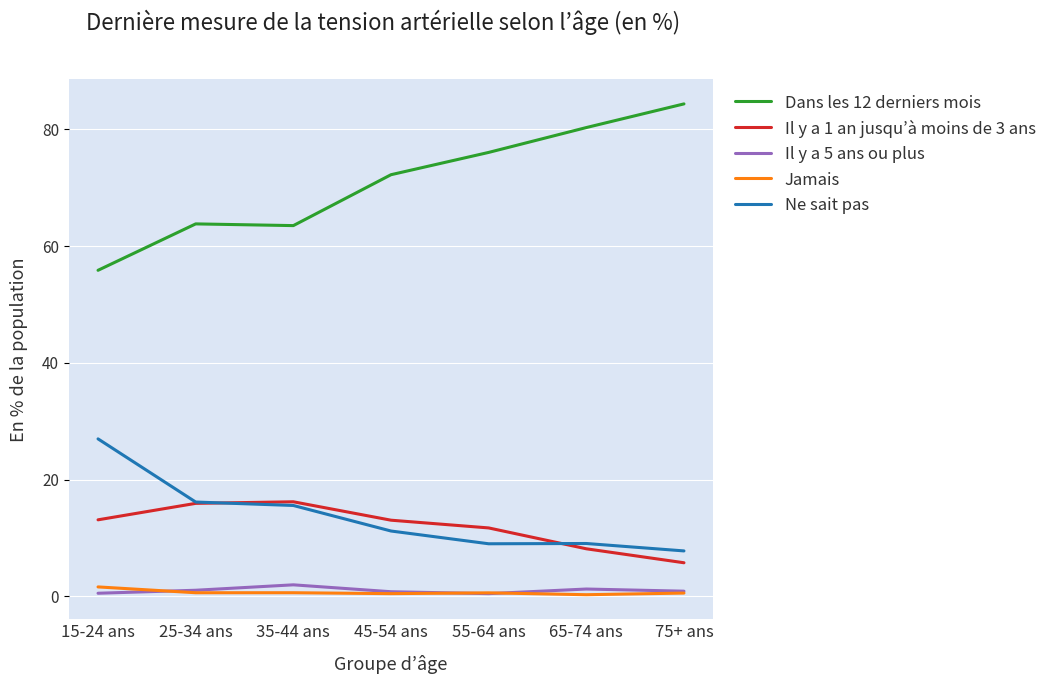

True or false: Ne sait pas and Il y a 5 ans ou plus intersect in this chart.

False